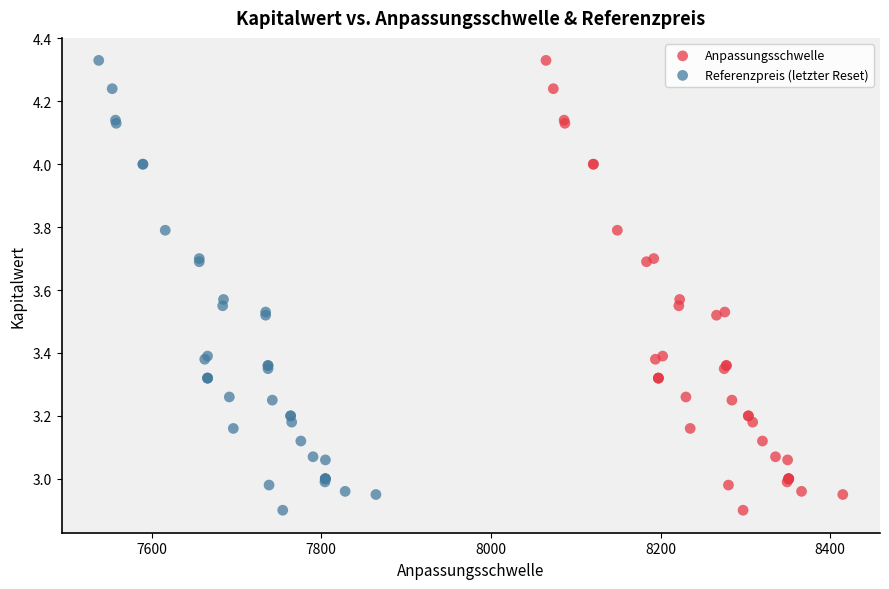

What are all the series names shown in the legend?

Anpassungsschwelle, Referenzpreis (letzter Reset)